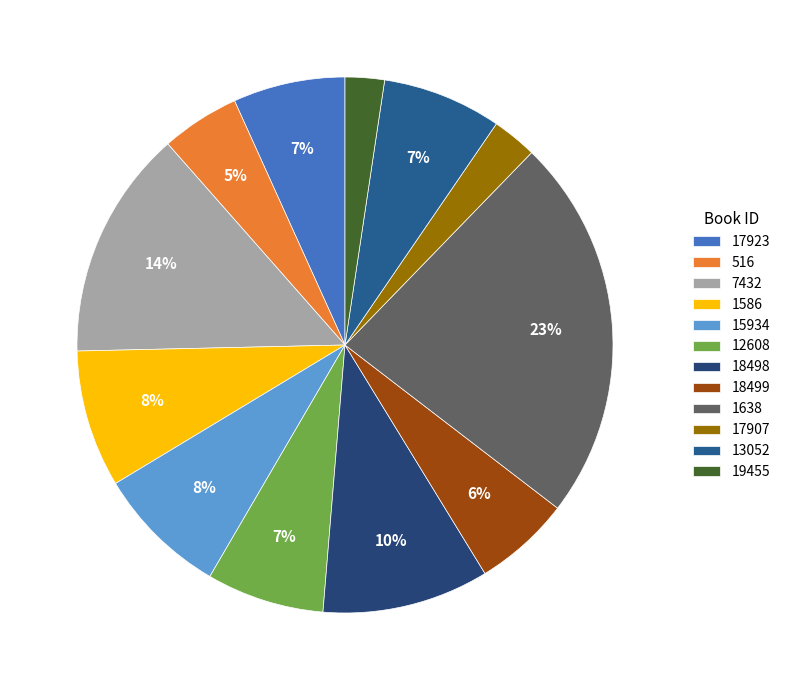

Approximately how many times larger is the value at 12608 compared to 15934?

0.9